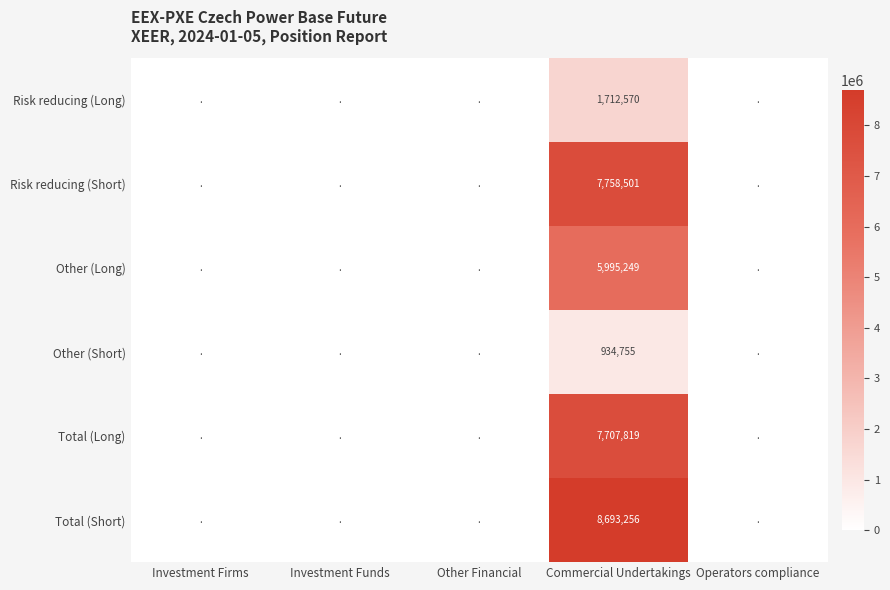

True or false: Other (Short) has a value of 491276 at Commercial Undertakings.

False